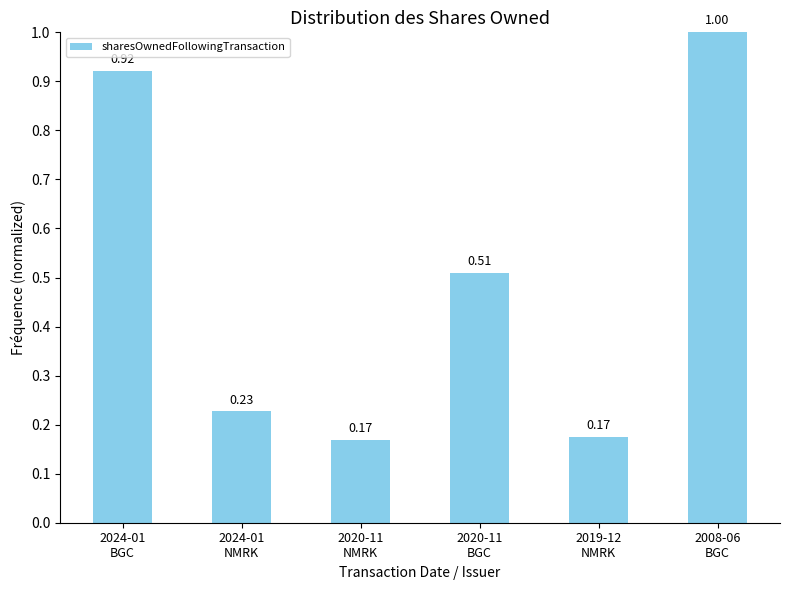

What position from the left is 2024-01
BGC?

1